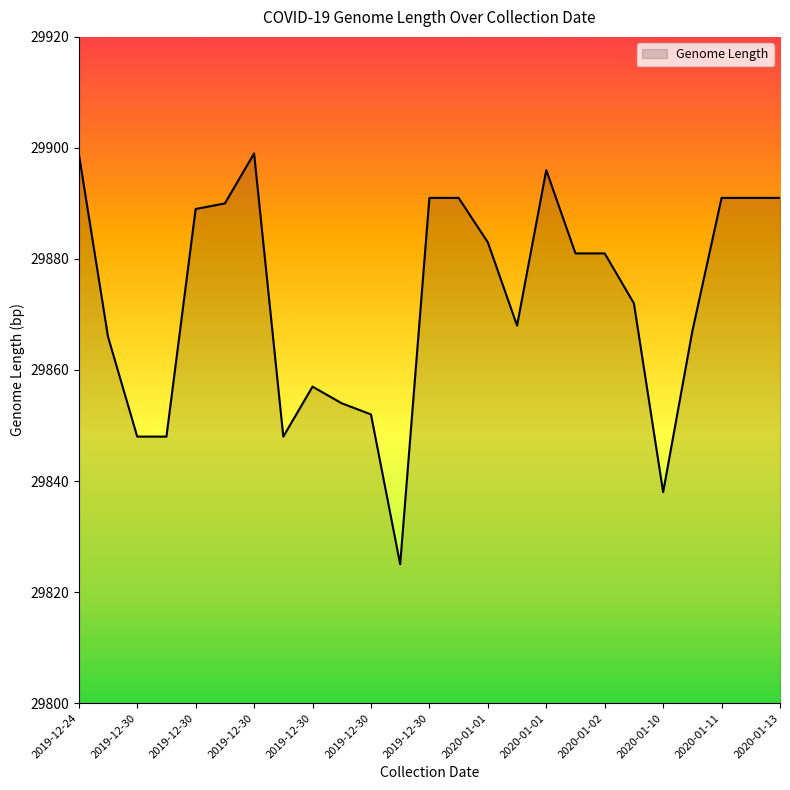

What is the maximum value shown in the chart?

29899